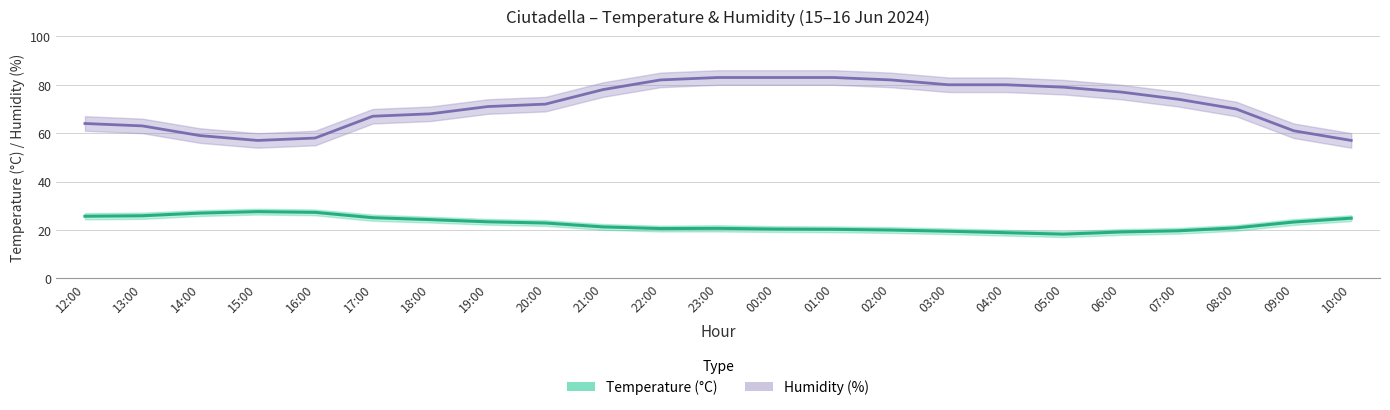

List the series in order of their peak value, lowest first.

Temperature (°C), Humidity (%)